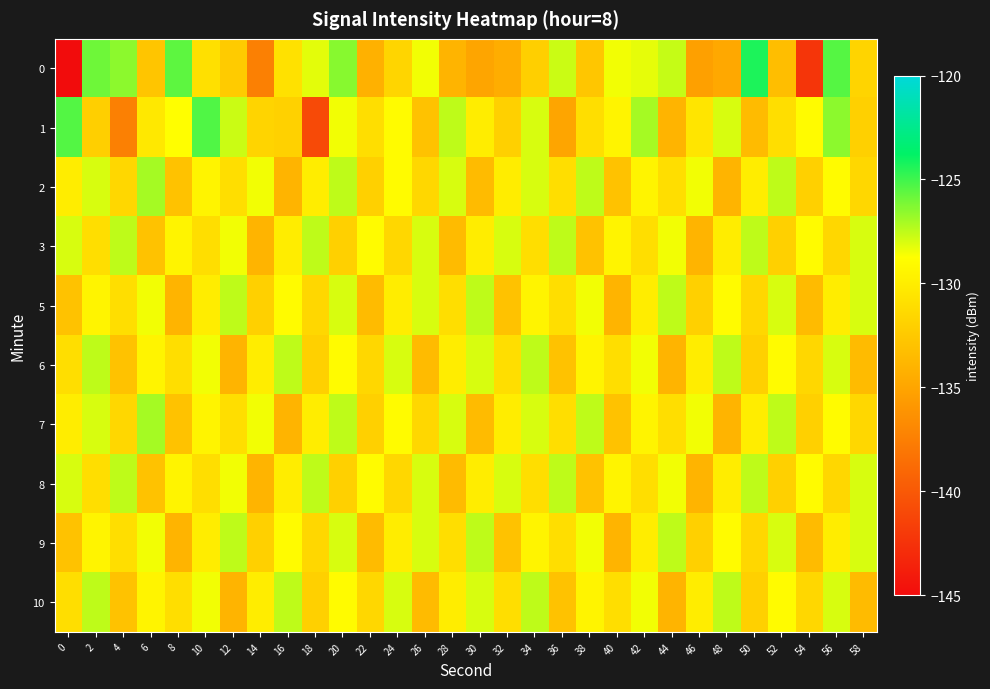

What is the smallest value displayed?

-217.0